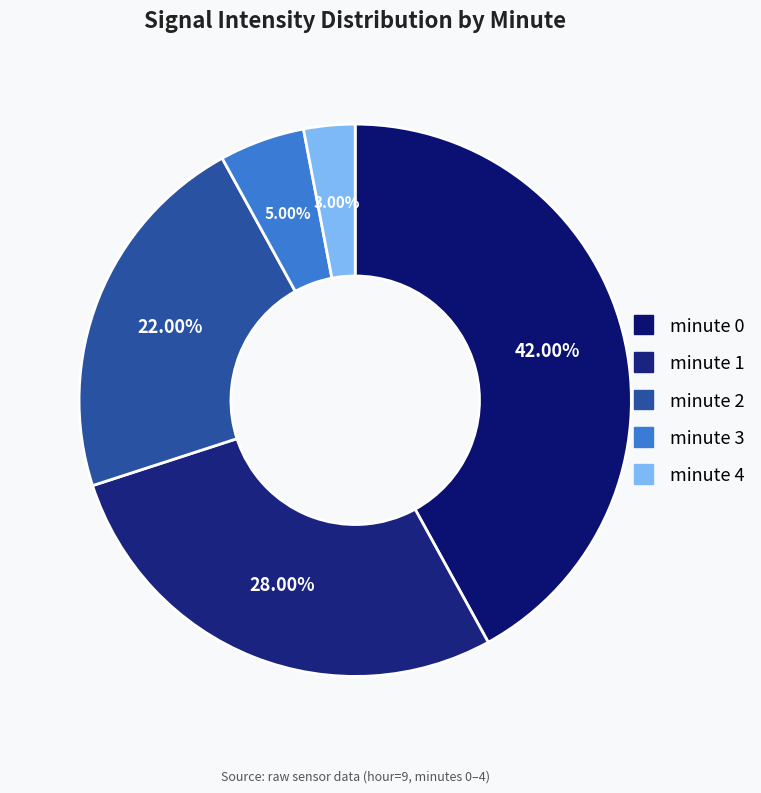

To the nearest percent, what is the average slice percentage?

20%